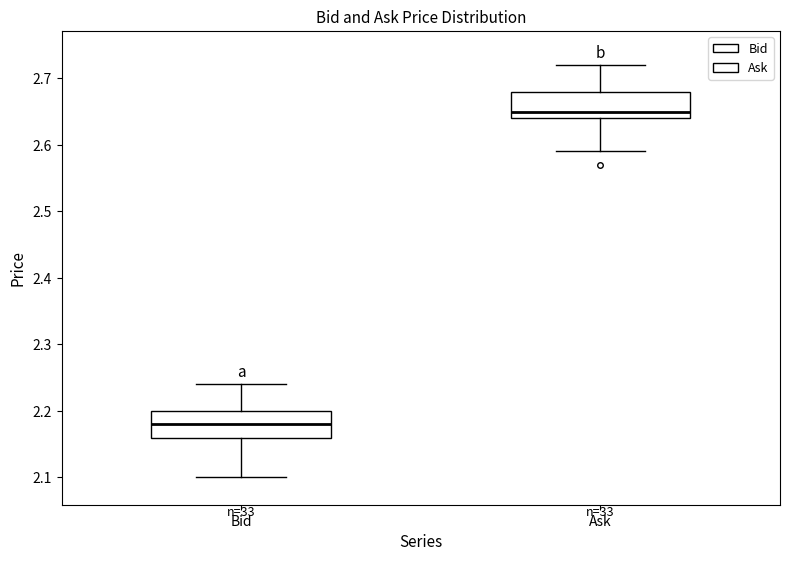

Where is the lower edge of the box for Bid on the y-axis? The values are not printed on the chart, so give them approximately, as read against the axis.

2.16